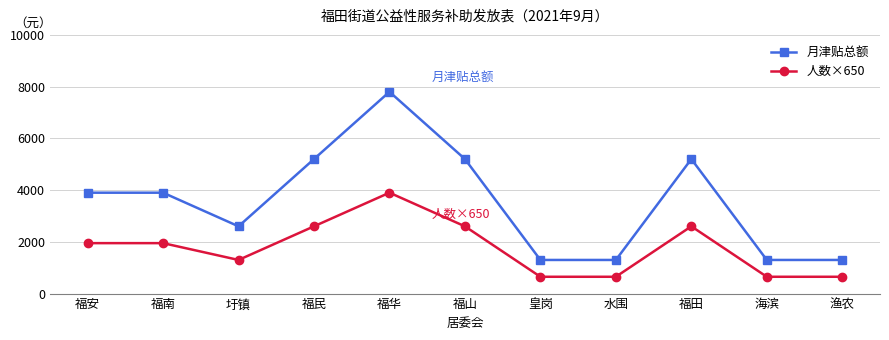

How many series are shown in this chart?

2